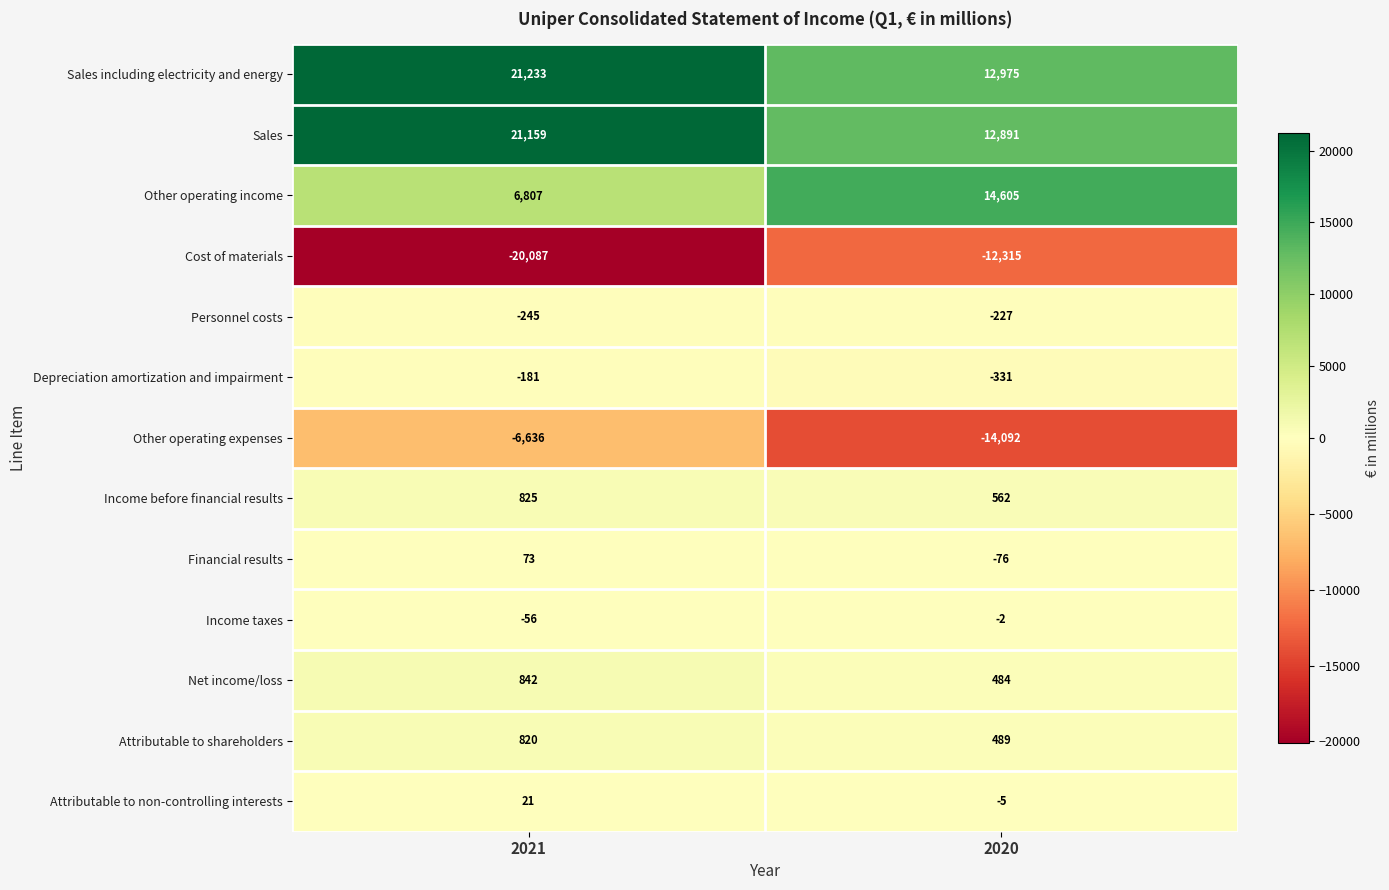

Reading left to right, transcribe all the data shown in this chart.

Sales including electricity and energy: 21233	12975
Sales: 21159	12891
Other operating income: 6807	14605
Cost of materials: -20087	-12315
Personnel costs: -245	-227
Depreciation amortization and impairment: -181	-331
Other operating expenses: -6636	-14092
Income before financial results: 825	562
Financial results: 73	-76
Income taxes: -56	-2
Net income/loss: 842	484
Attributable to shareholders: 820	489
Attributable to non-controlling interests: 21	-5